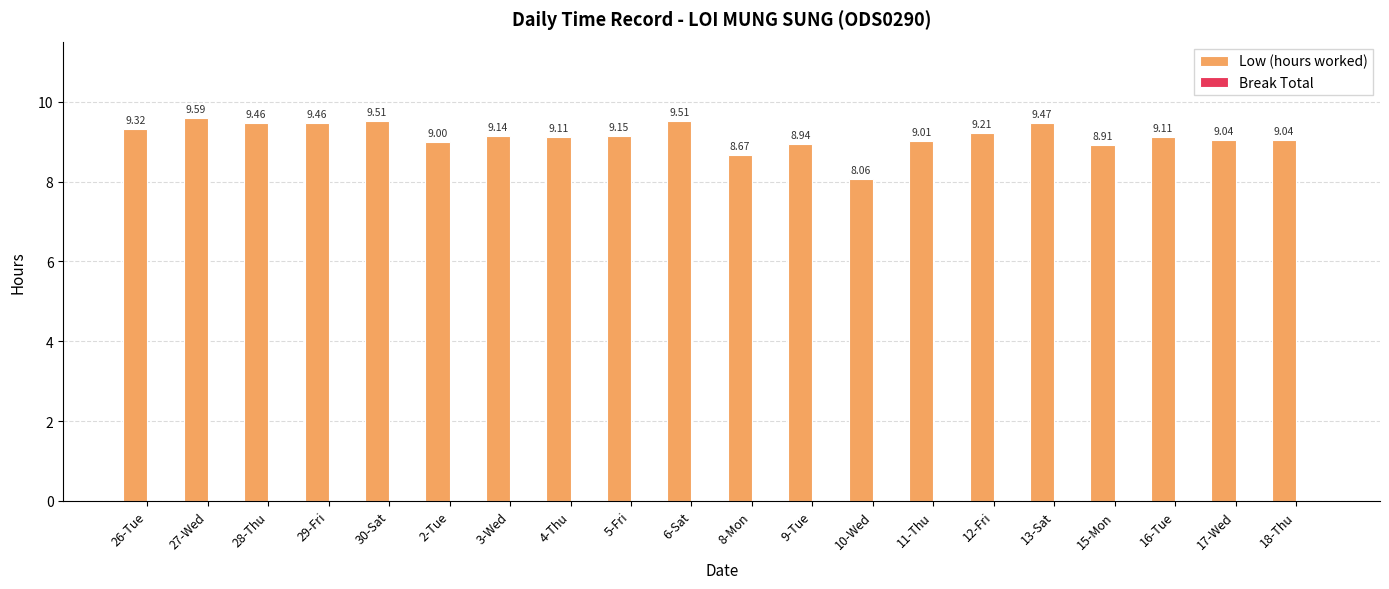

What is the change in value from 3-Wed to 10-Wed?

-1.1